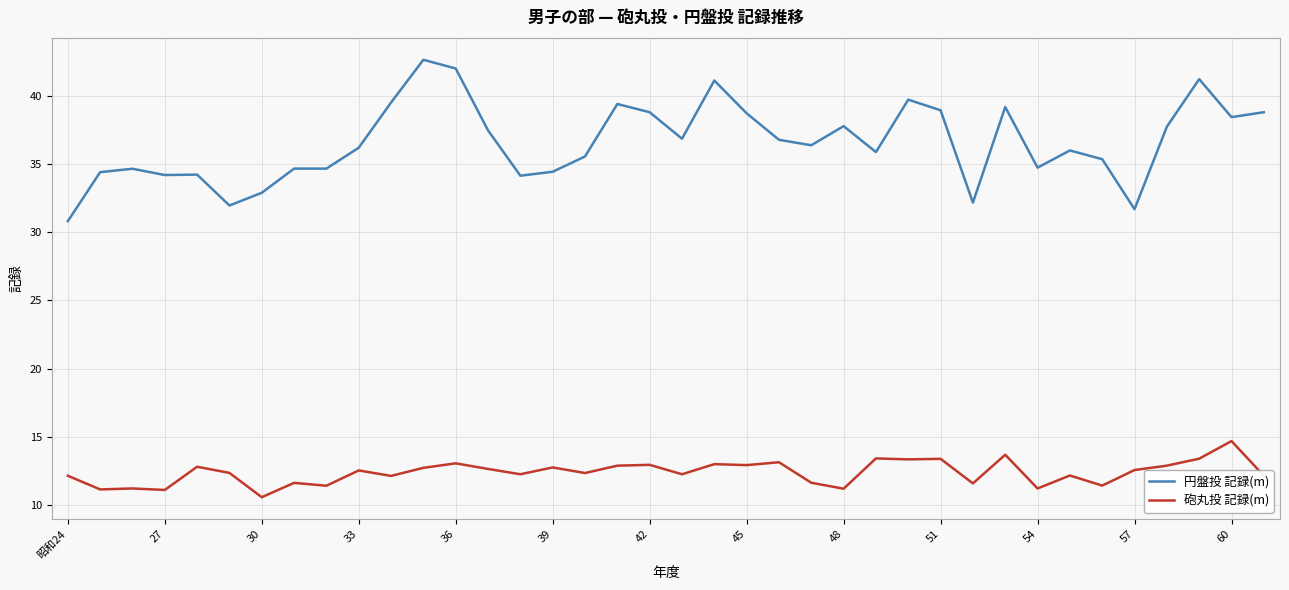

Which series has the largest total across all categories?

円盤投 記録(m)